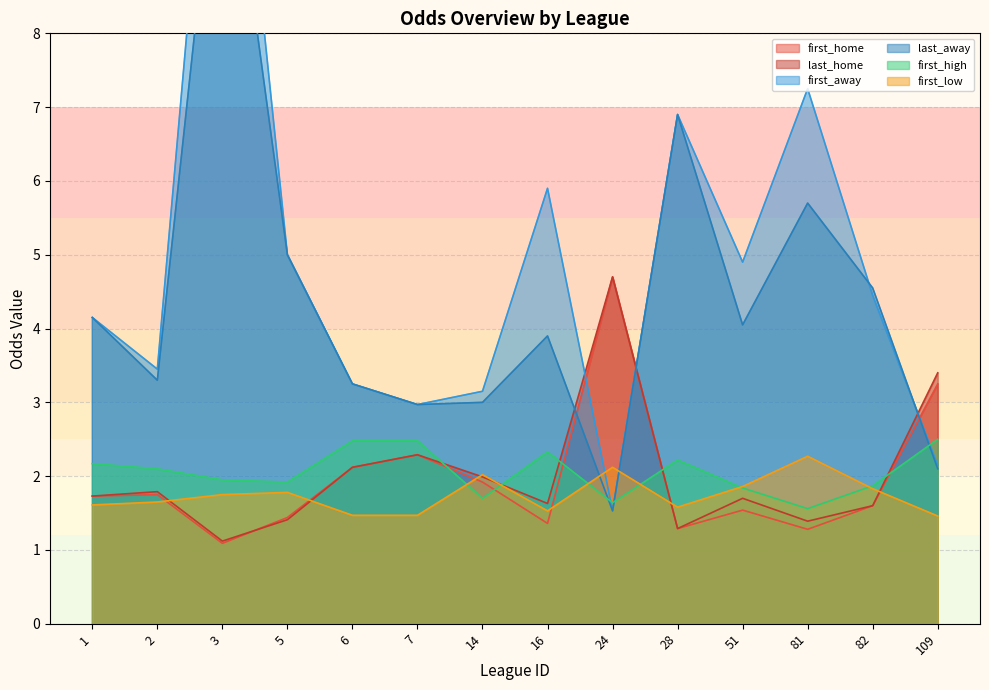

What is the total value across all series at 1?

15.5